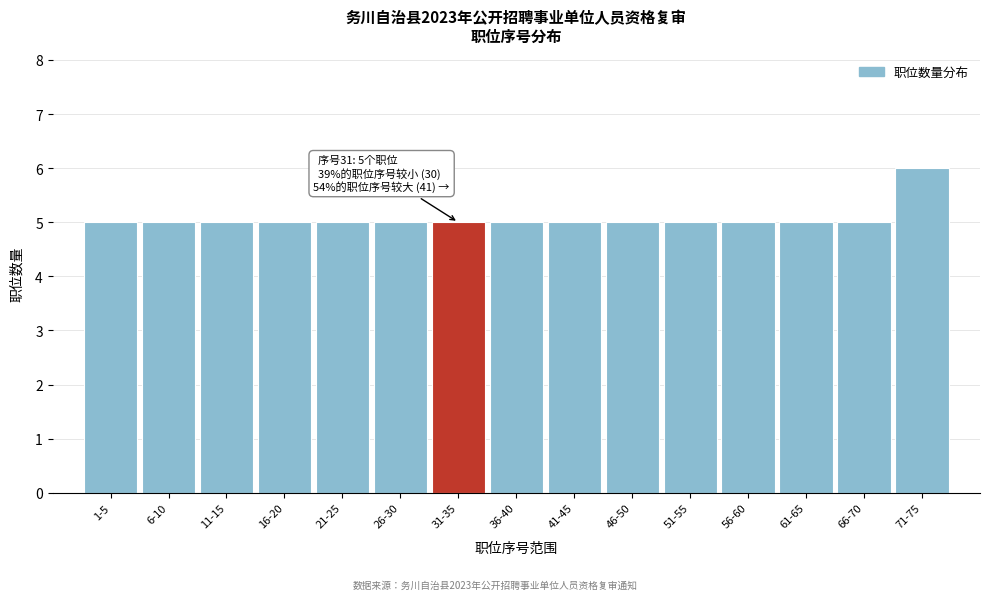

Reading left to right, what are all the values shown in this chart?

5	5	5	5	5	5	5	5	5	5	5	5	5	5	6